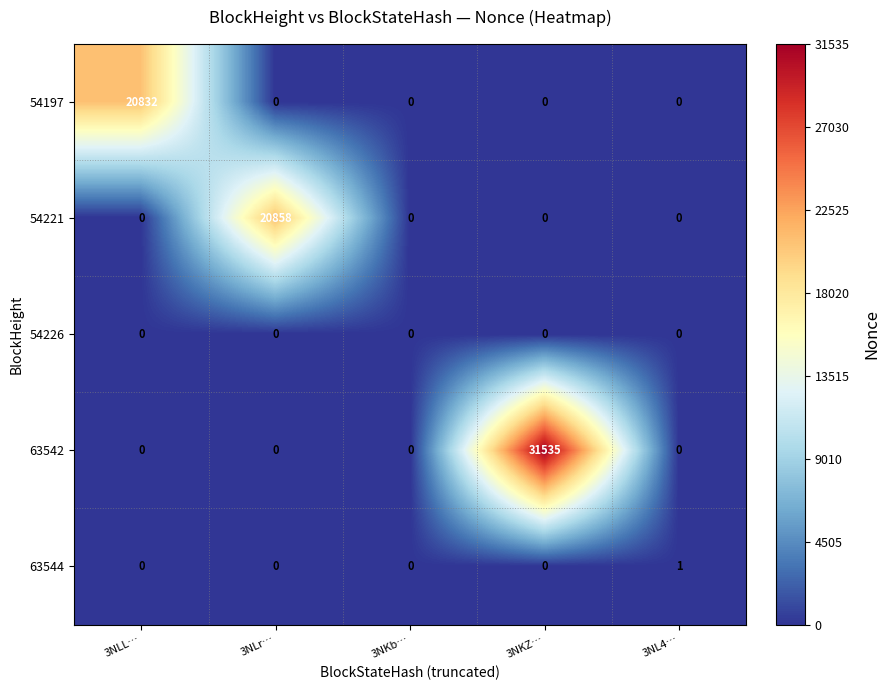

Which series has the largest total across all categories?

63542